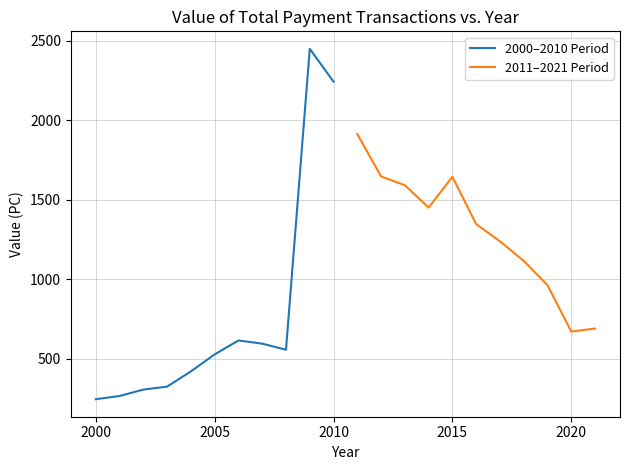

What are all the series names shown in the legend?

2000–2010 Period, 2011–2021 Period